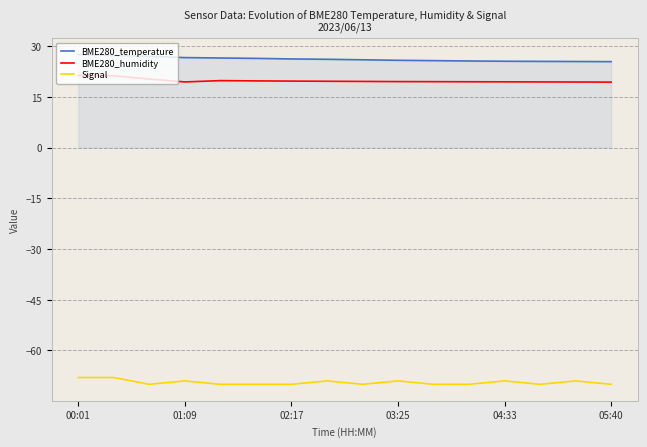

Rank the series by their maximum value, from lowest to highest.

Signal, BME280_humidity, BME280_temperature